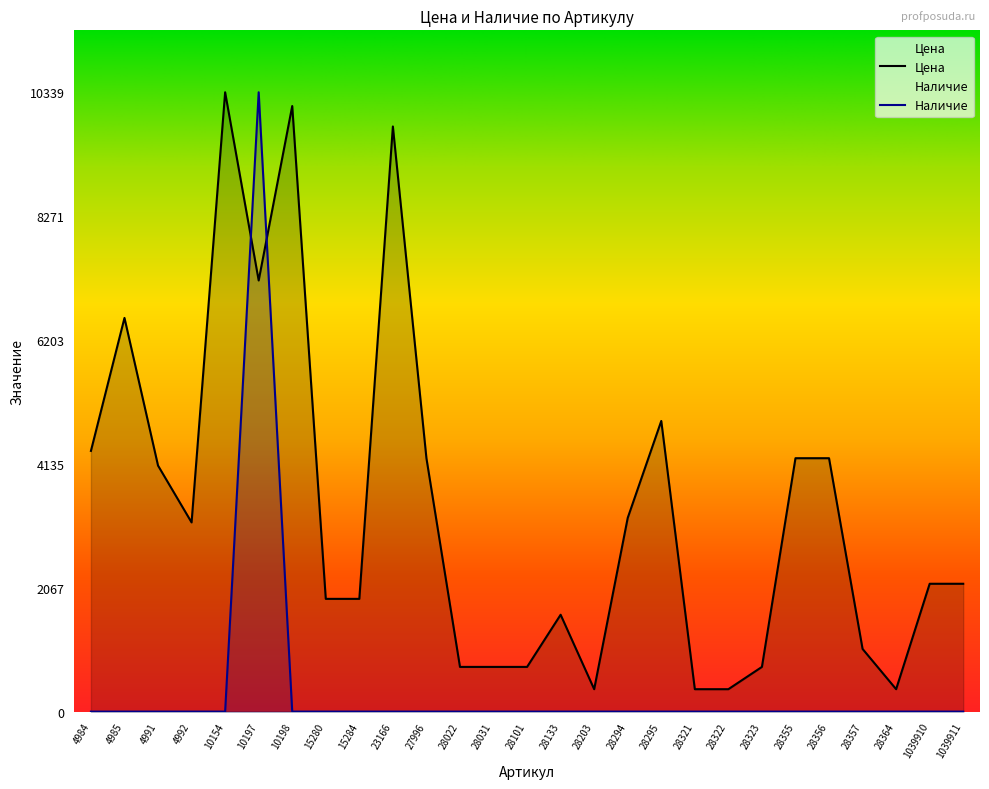

Where do Наличие and Цена first cross each other?

10154 and 10197